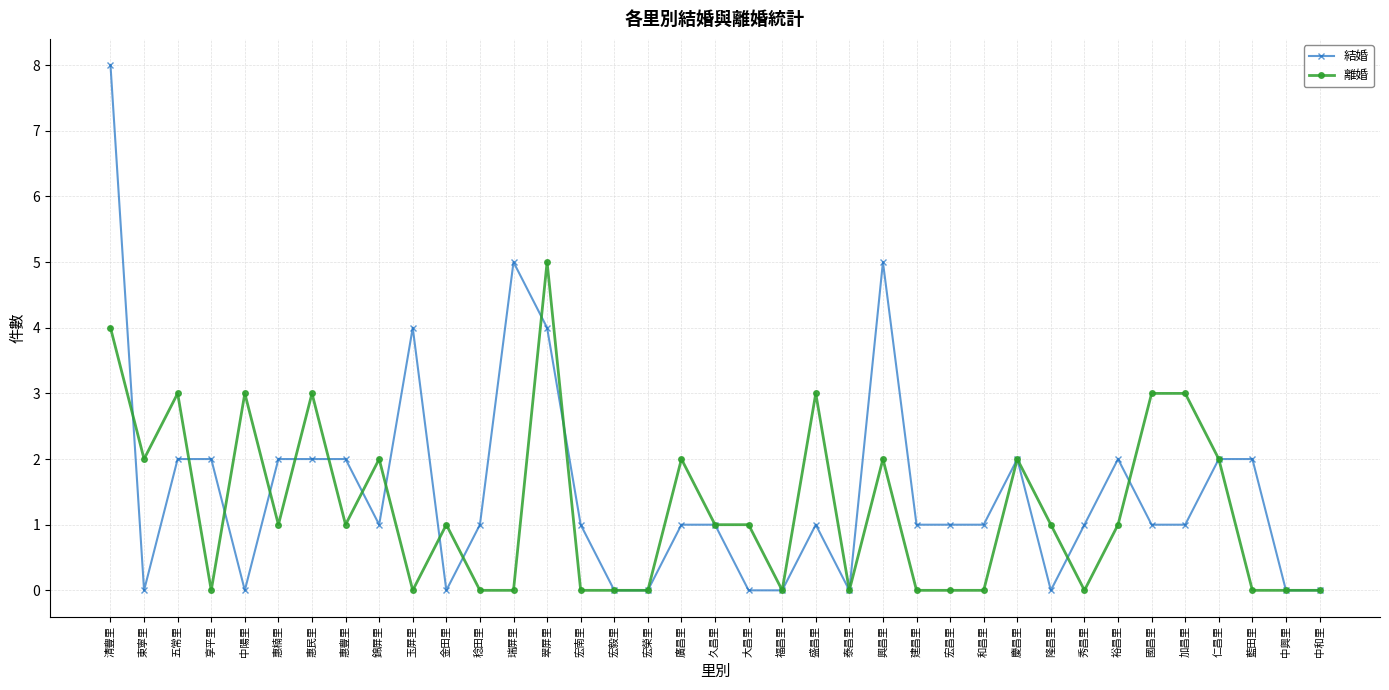

The value of 結婚 at 東寧里 is 0. True or false?

True